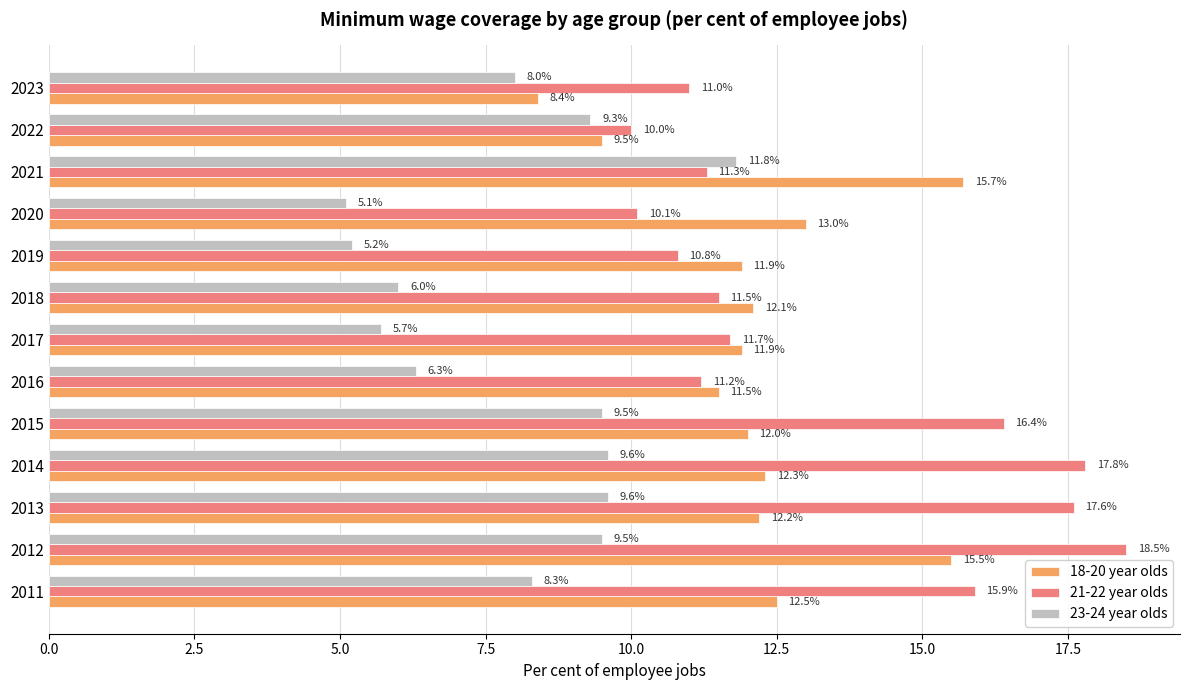

The 21-22 year olds series shows 6.7 at 2022. True or false?

False